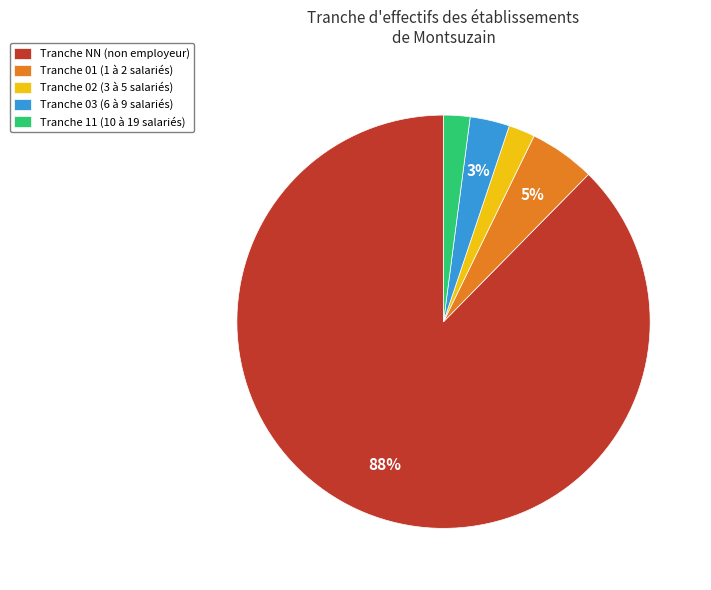

What percentage is the Tranche 11 (10 à 19 salariés) slice, to the nearest percent?

2%